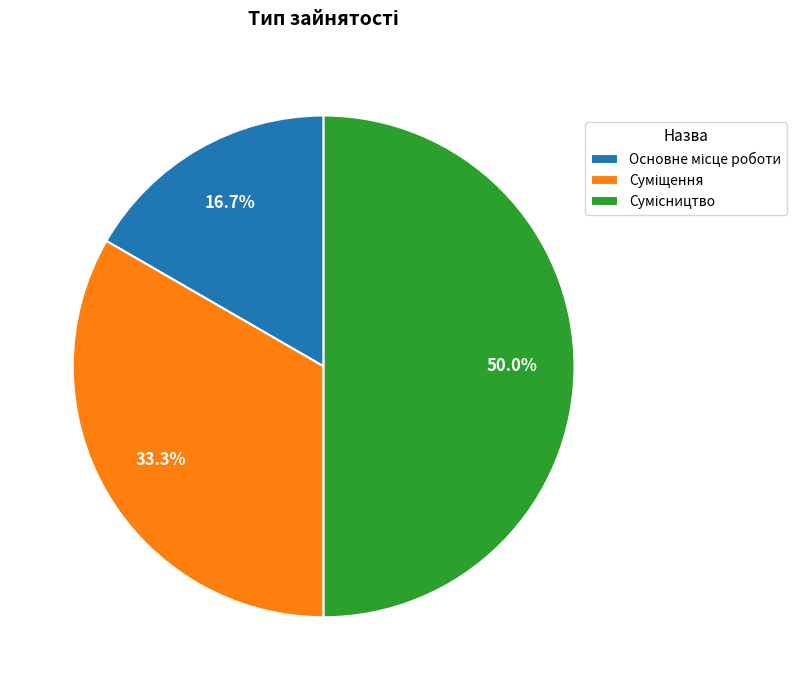

How many segments does this pie chart have?

3